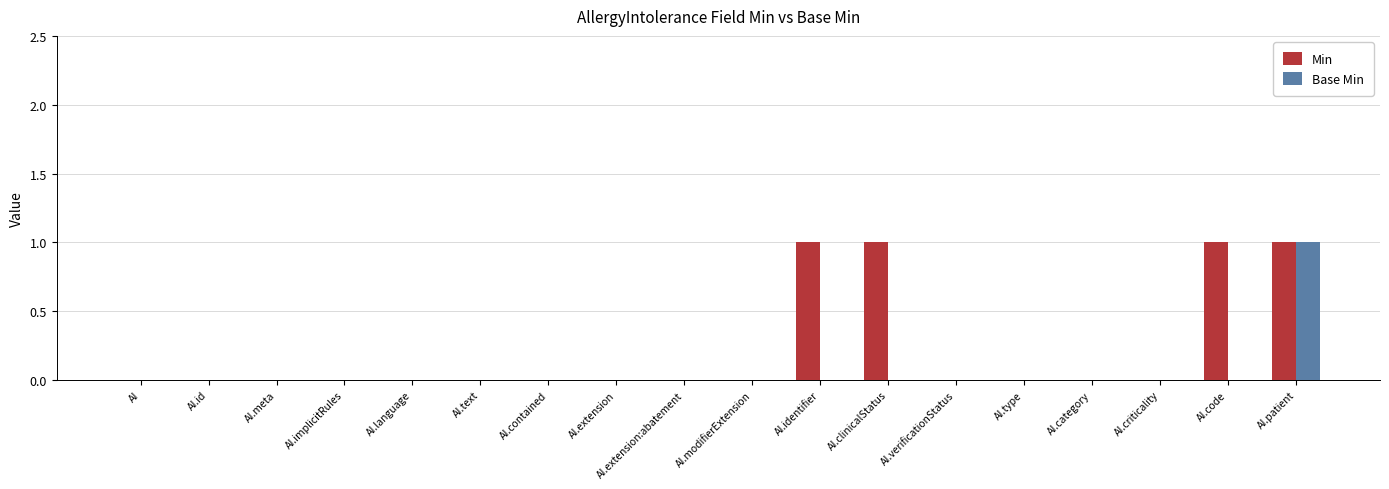

How many distinct data groups are displayed?

2